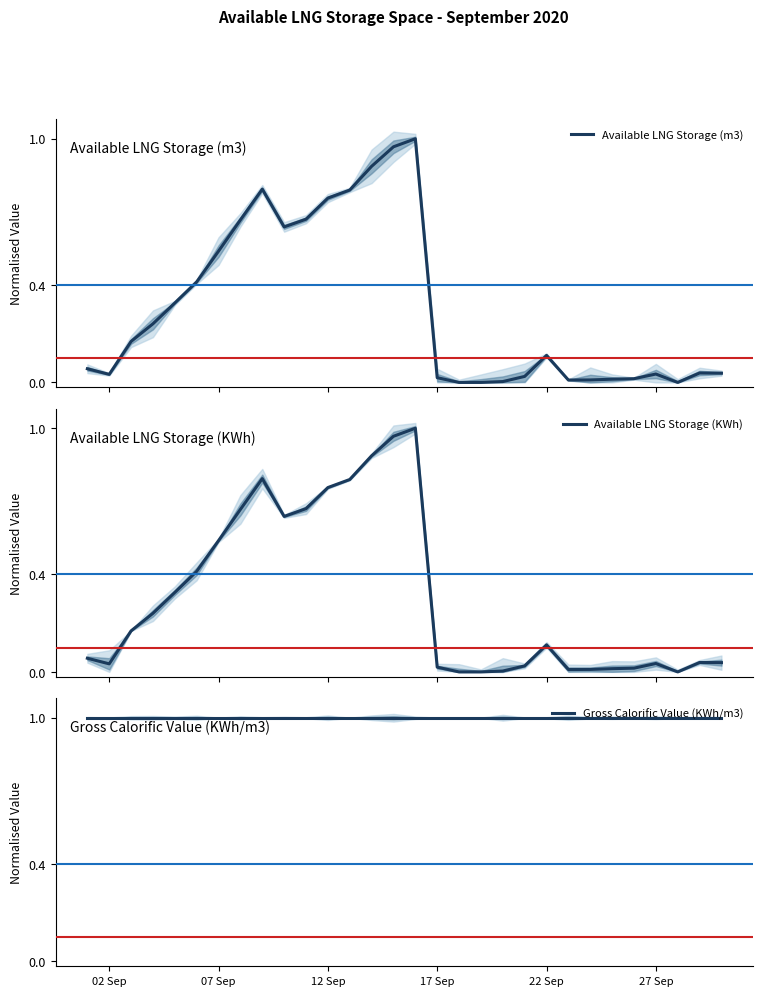

True or false: Gross Calorific Value (KWh/m3) and Available LNG Storage (m3) cross at least once.

False